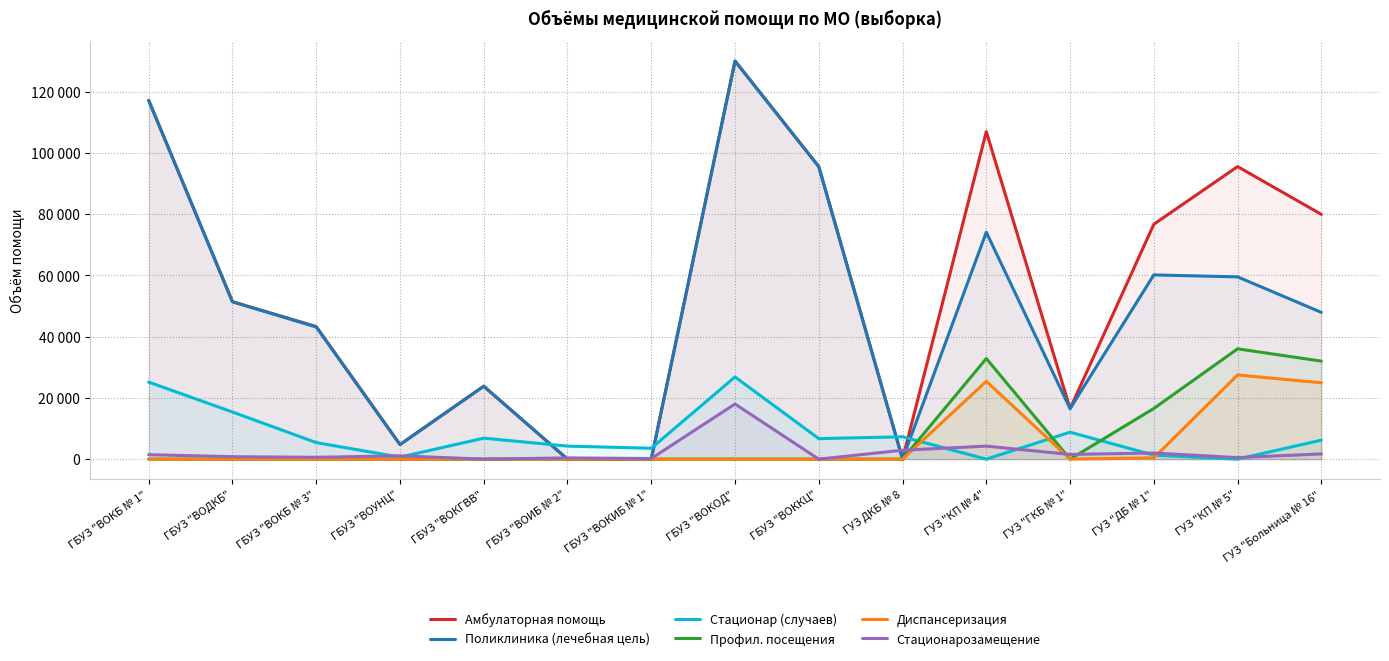

At how many categories does at least one series exceed 94465?

5